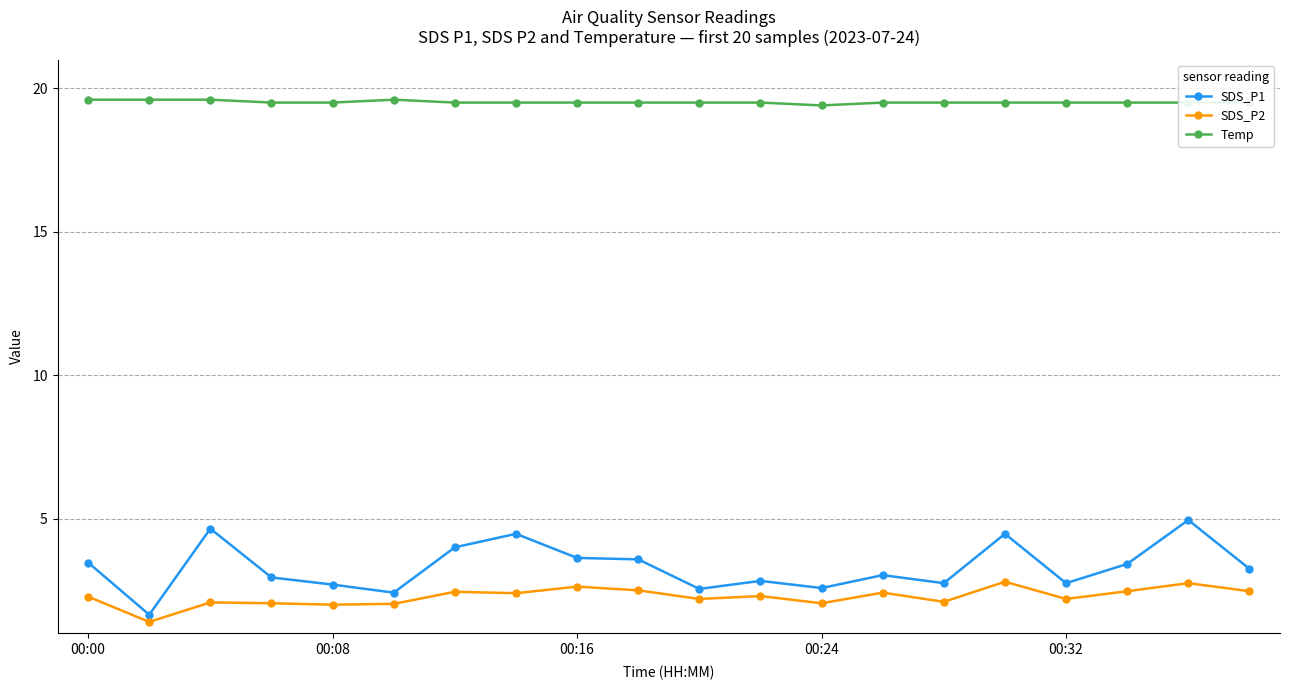

What are all the series names shown in the legend?

SDS_P1, SDS_P2, Temp